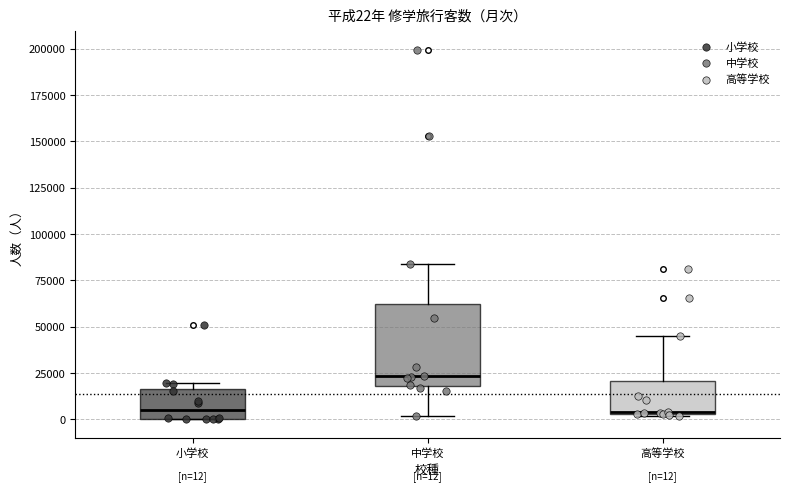

Comparing the boxes themselves (not the whiskers), which one is the tallest?

中学校